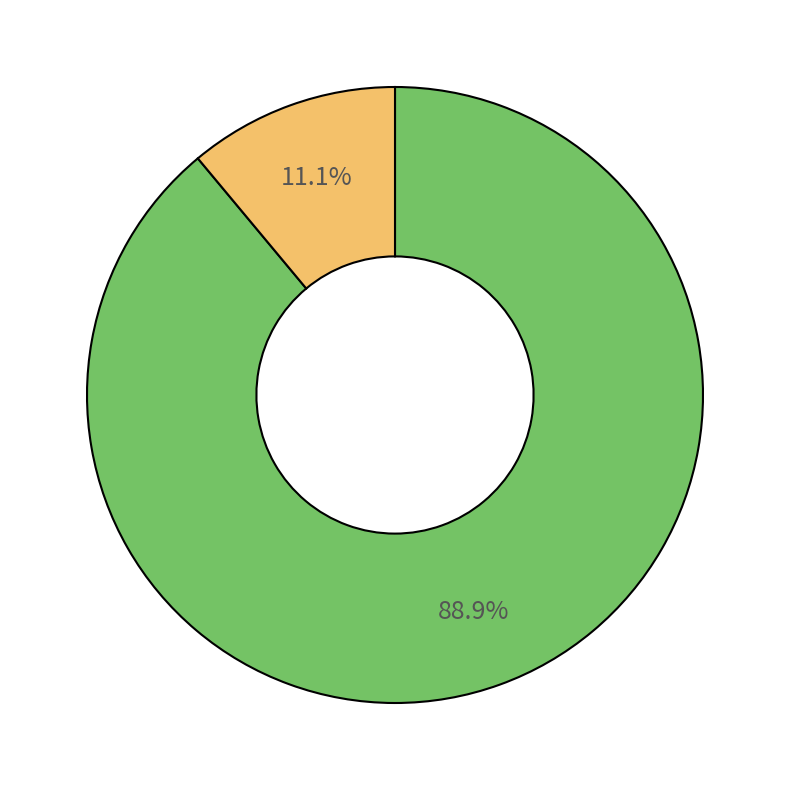

Does any single category account for the majority?

Yes